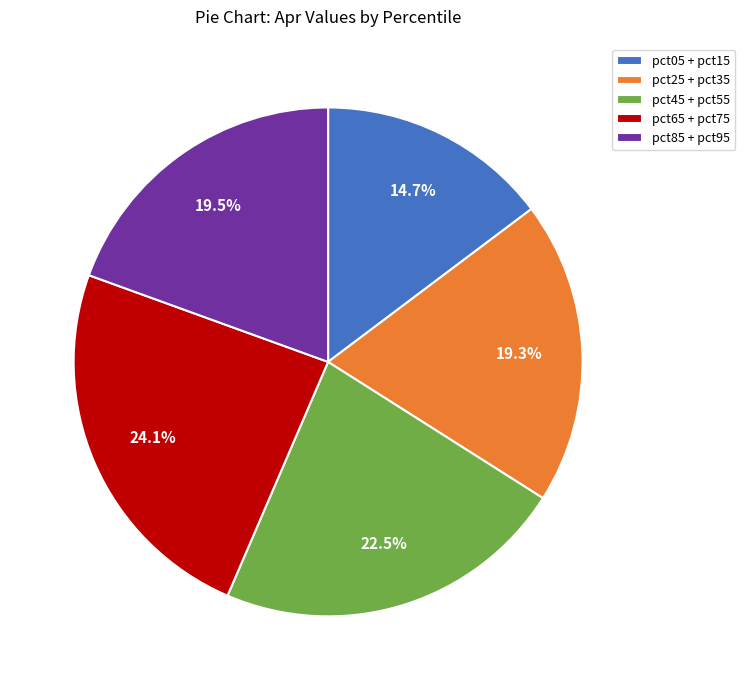

Which slice is the largest?

pct65 + pct75